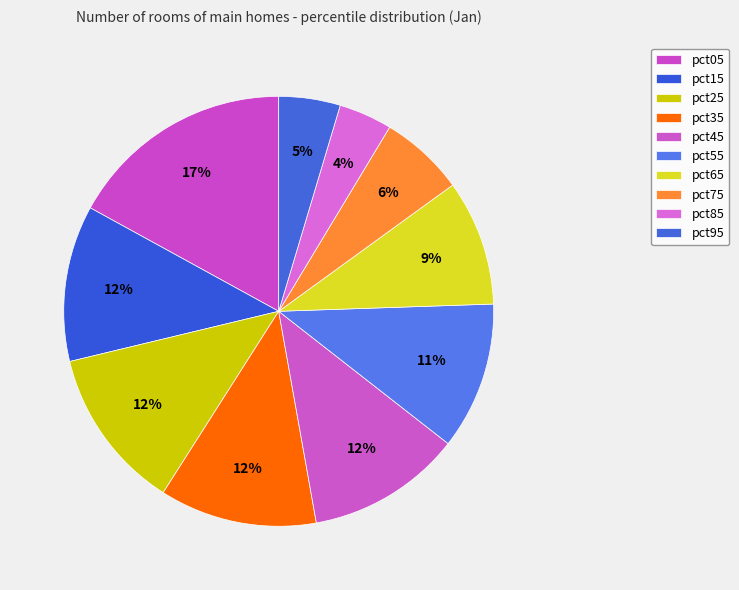

How many segments does this pie chart have?

10